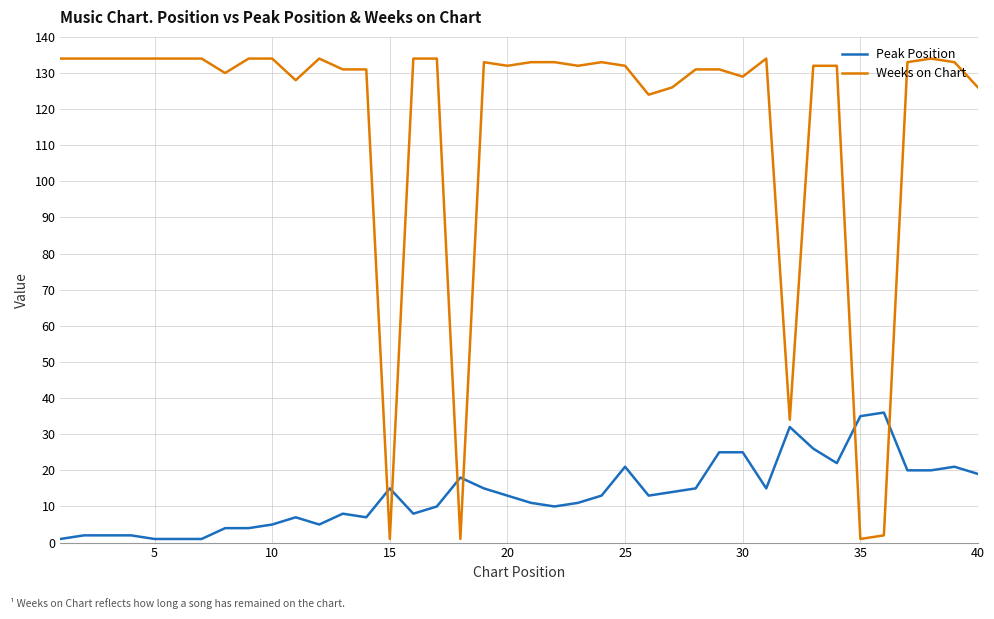

Which series has the largest total across all categories?

Weeks on Chart